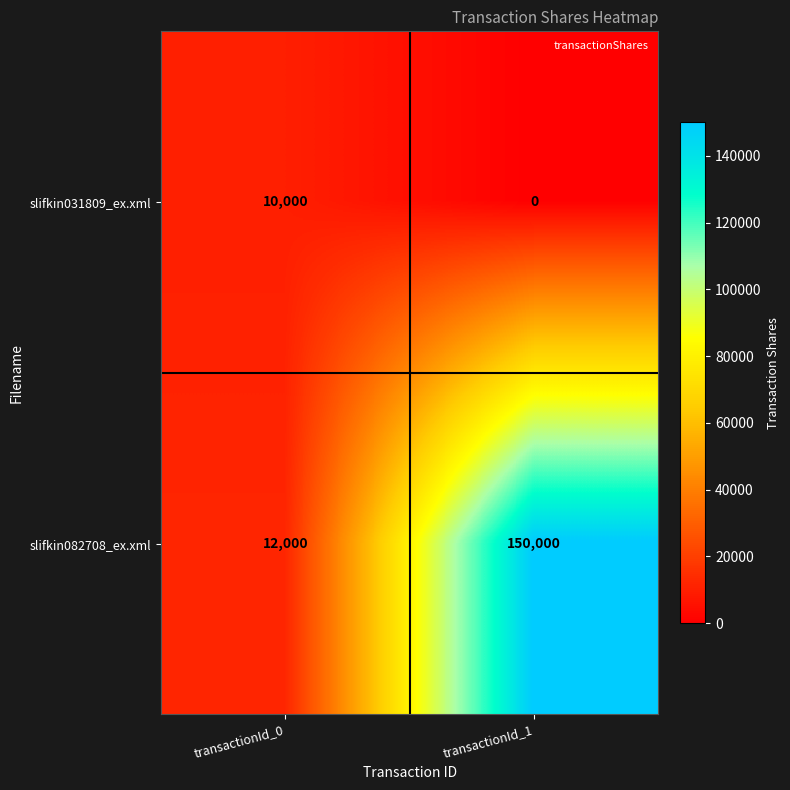

What is the total value across all series at transactionId_1?

150000